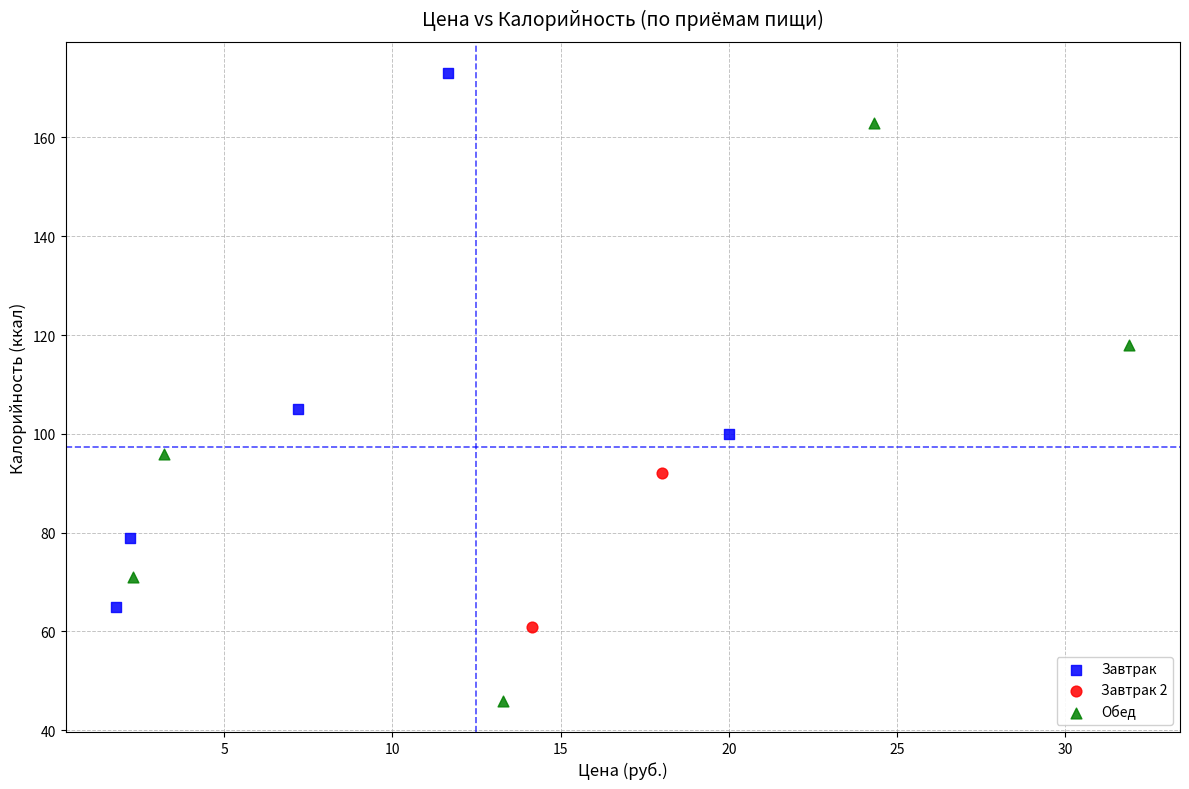

Which series reaches the minimum Y coordinate?

Обед